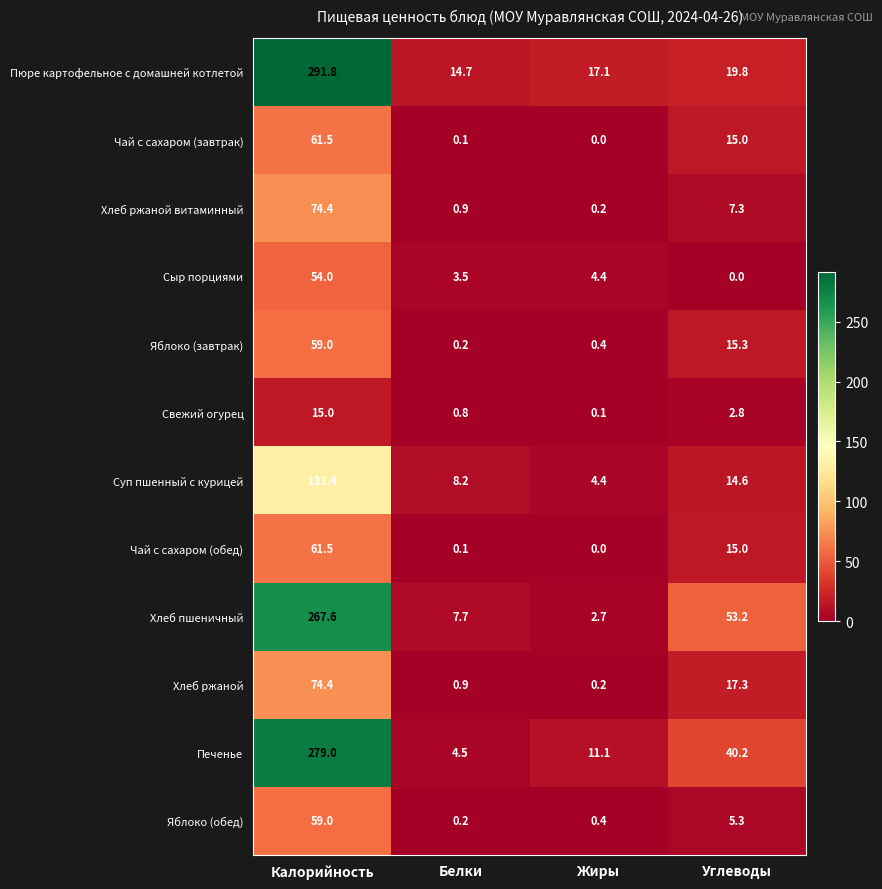

What is the difference between the maximum and second lowest values in the Сыр порциями series?

50.5